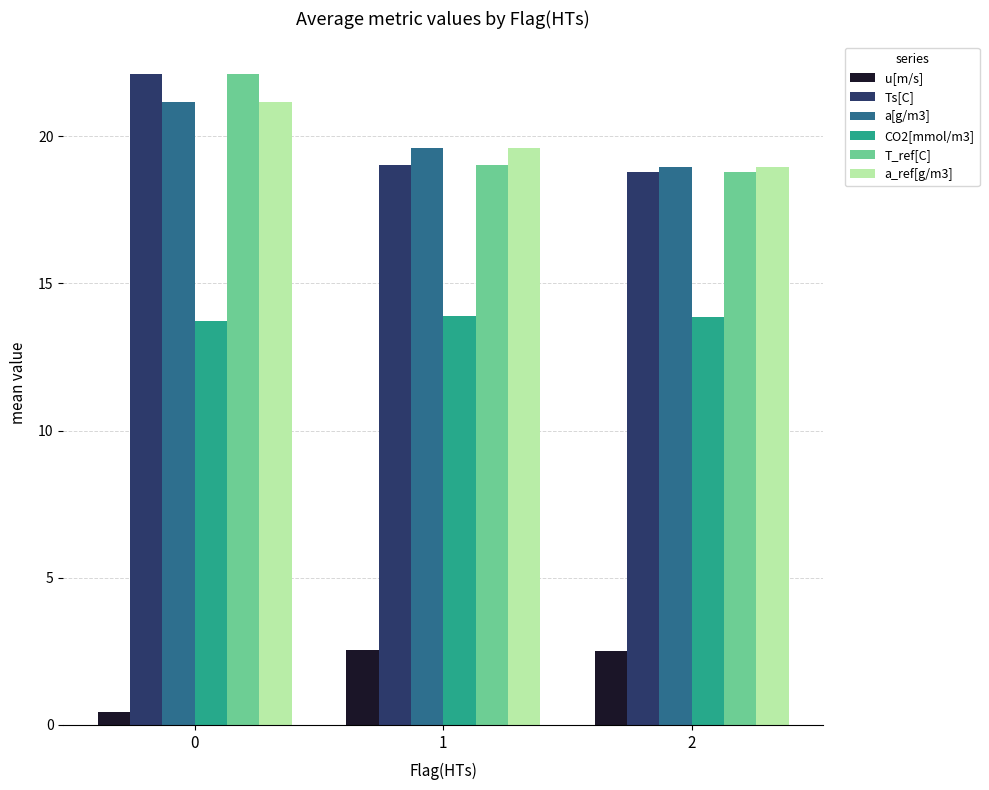

Rank the categories by a_ref[g/m3] value from highest to lowest.

0, 1, 2